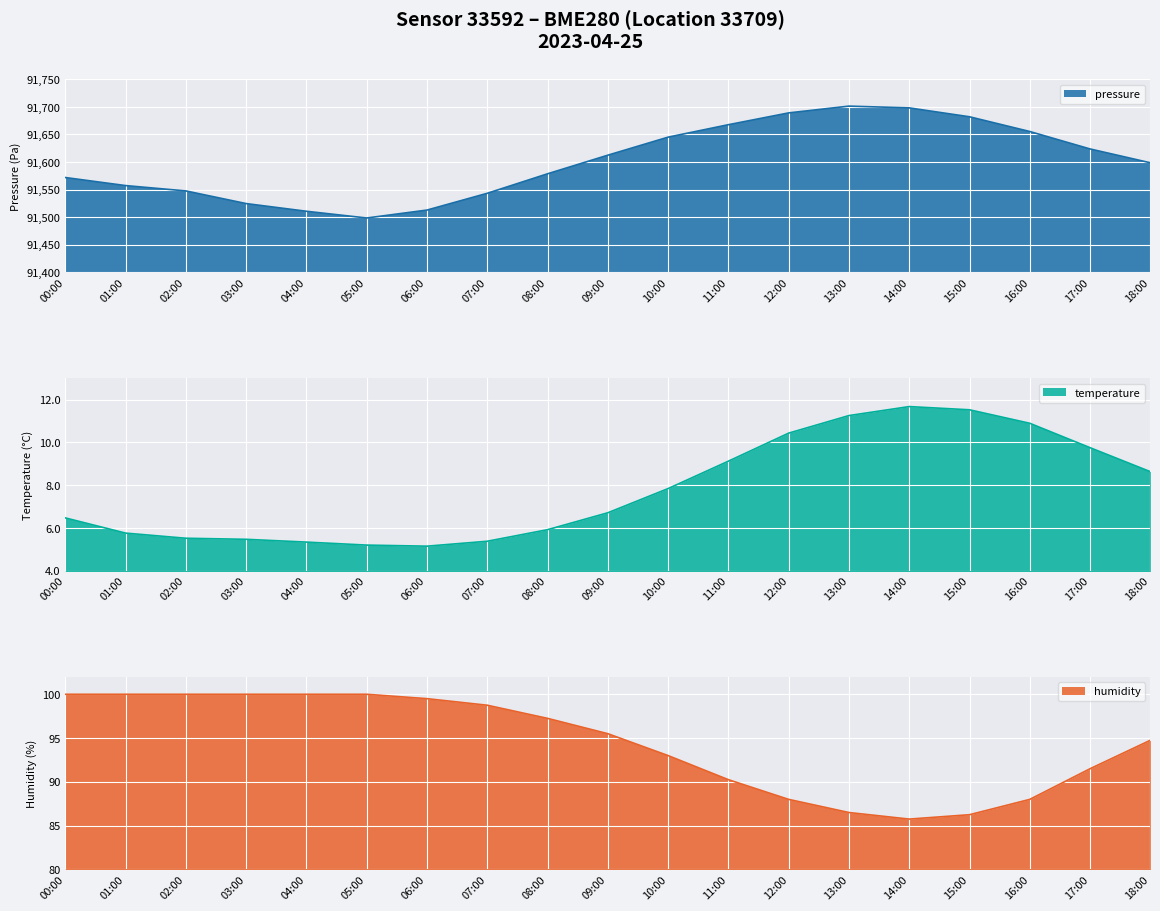

What is the difference between the maximum and minimum values in the temperature series?

6.5